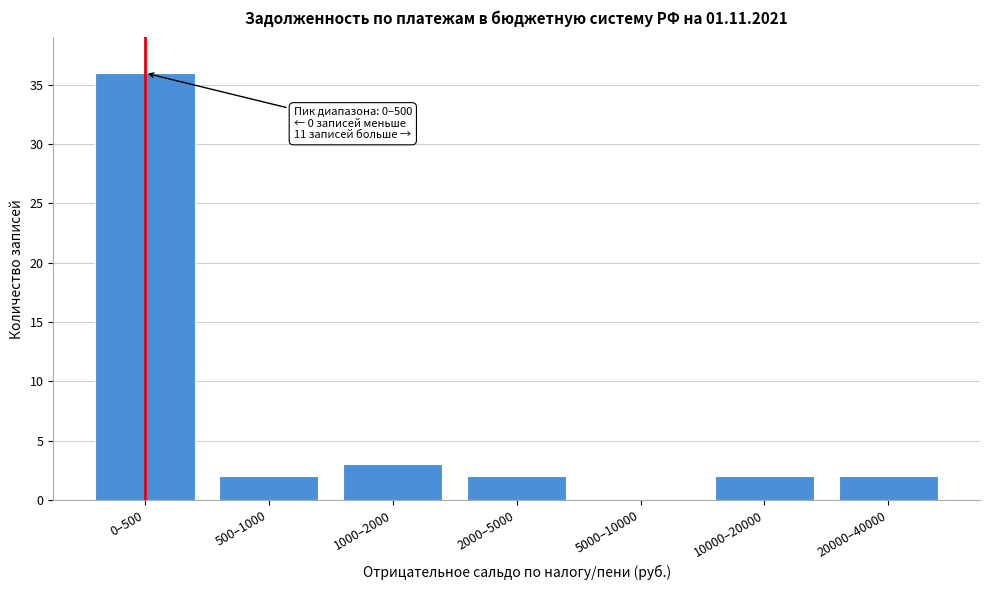

Reading left to right, list all the values displayed in this chart.

0–500=36	500–1000=2	1000–2000=3	2000–5000=2	5000–10000=0	10000–20000=2	20000–40000=2